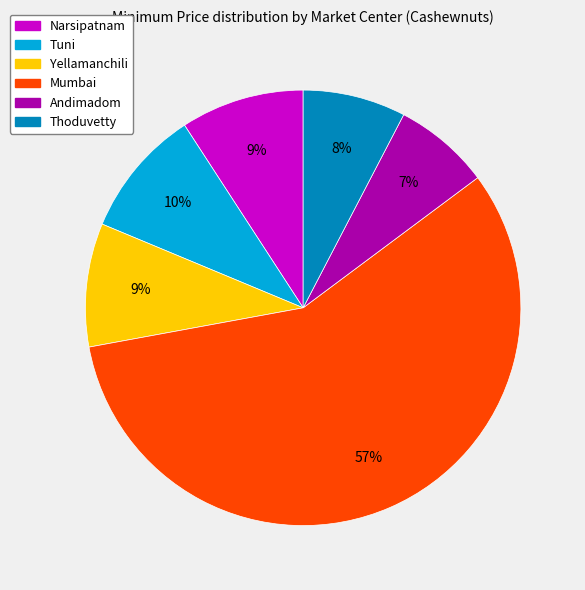

What is the majority slice?

Mumbai